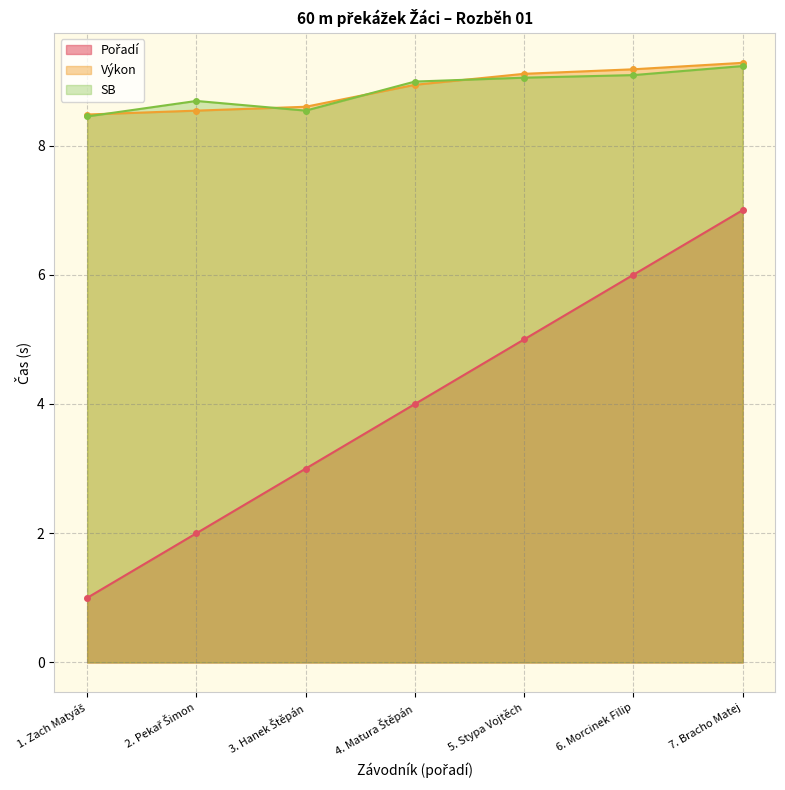

What is the label of the 7th point from the left?

7. Bracho Matej